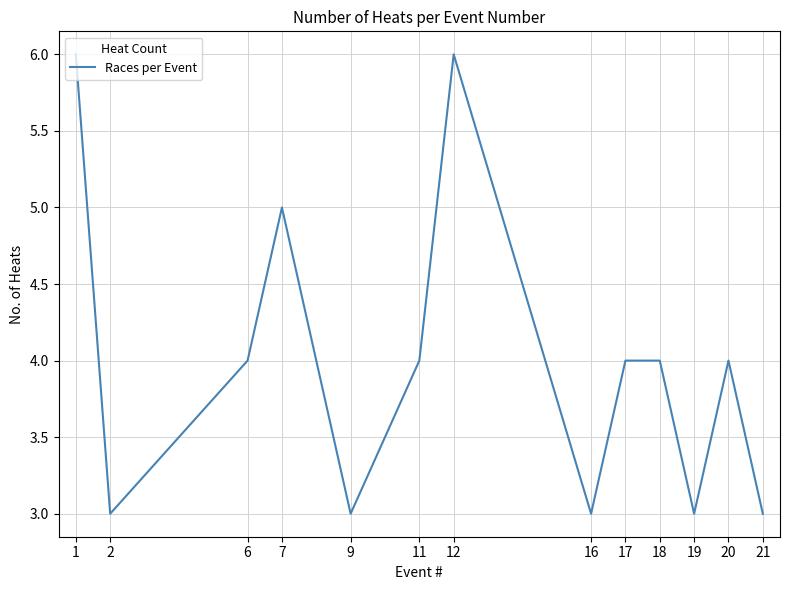

What value does the data have at 1?

6